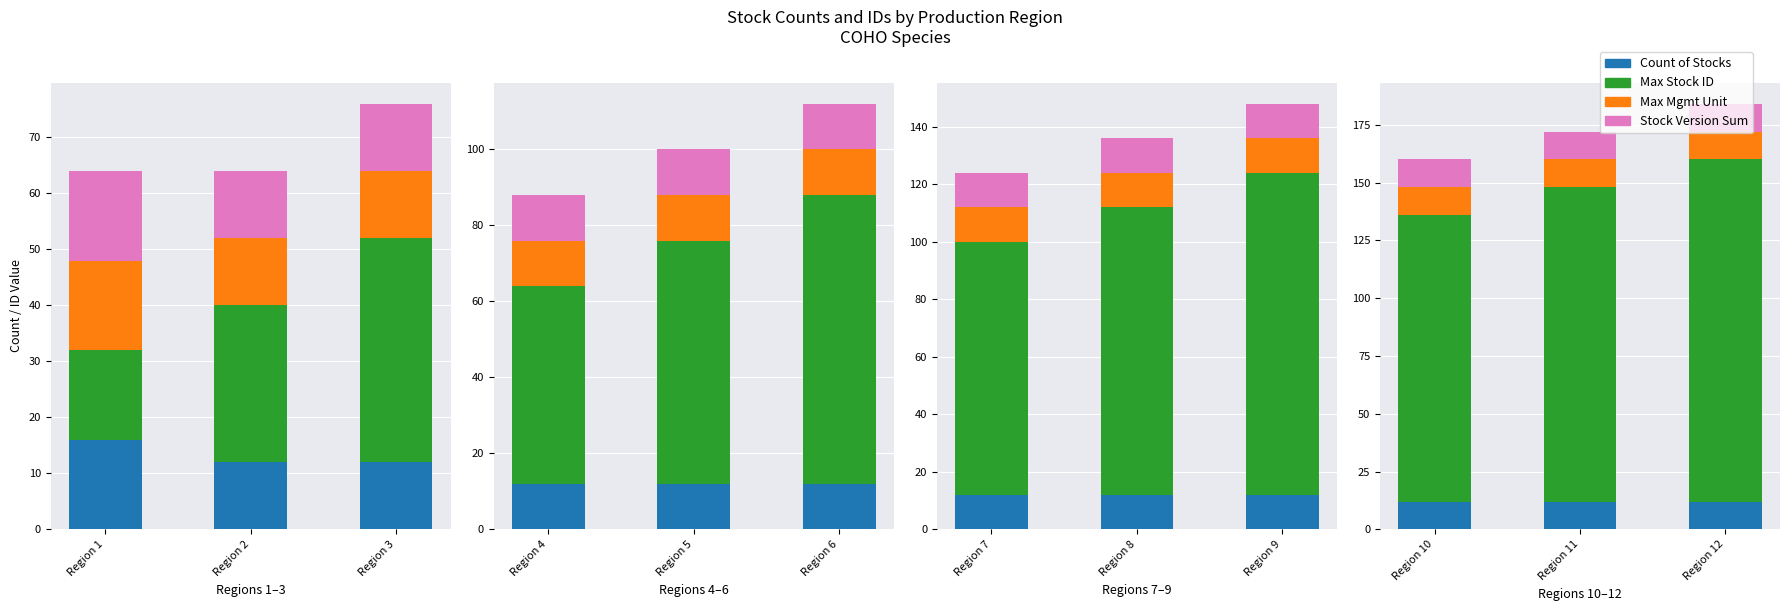

Count the Max Stock ID values in the range 124 to 148.

3